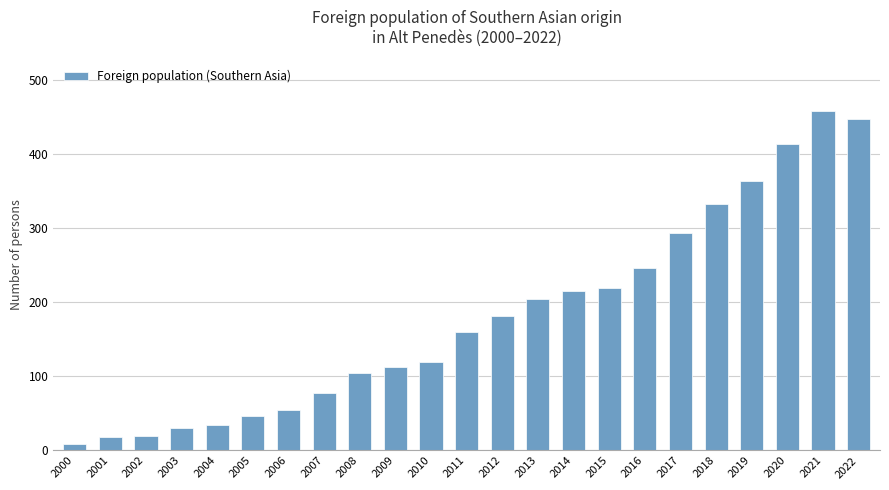

At which label is the value closest to 234?

2016